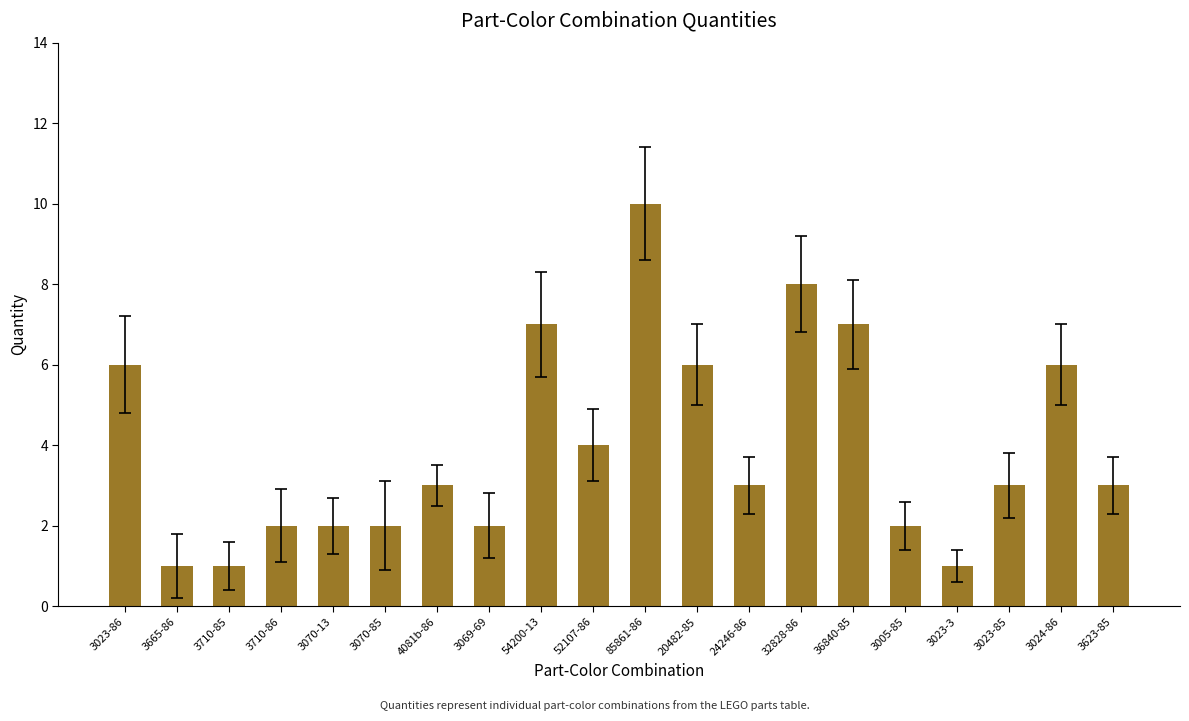

What is the label of the 17th bar from the right?

3710-86